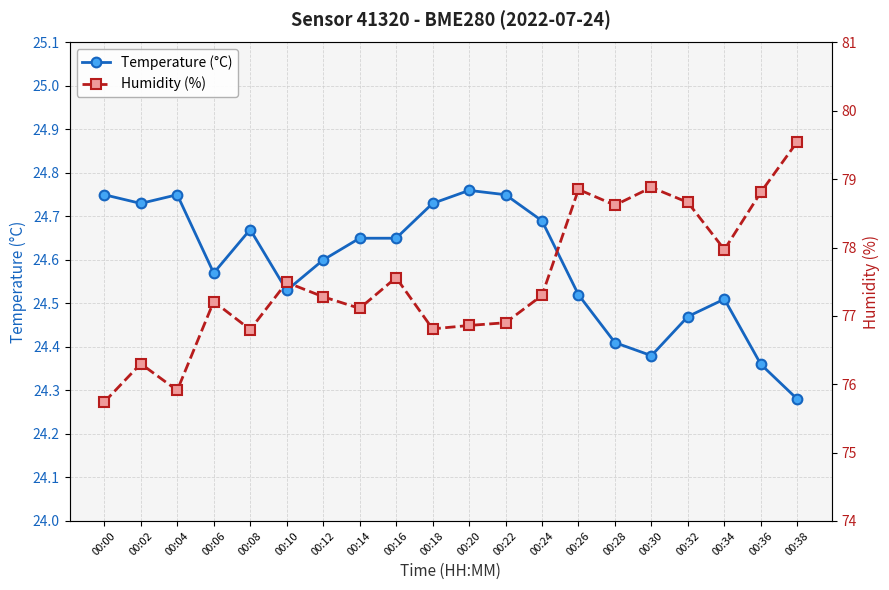

How many interior local valleys does the Humidity (%) series have?

6